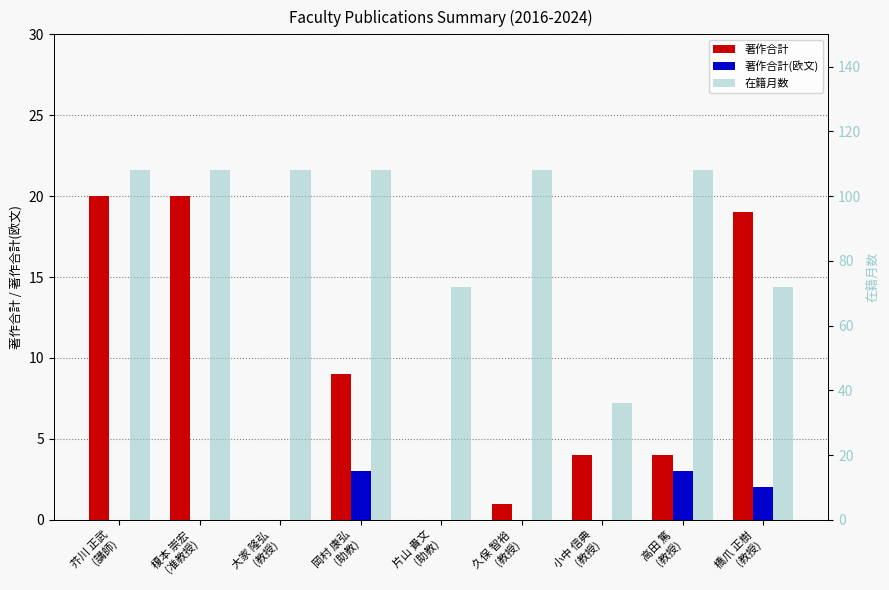

How many bars are there in each group?

3